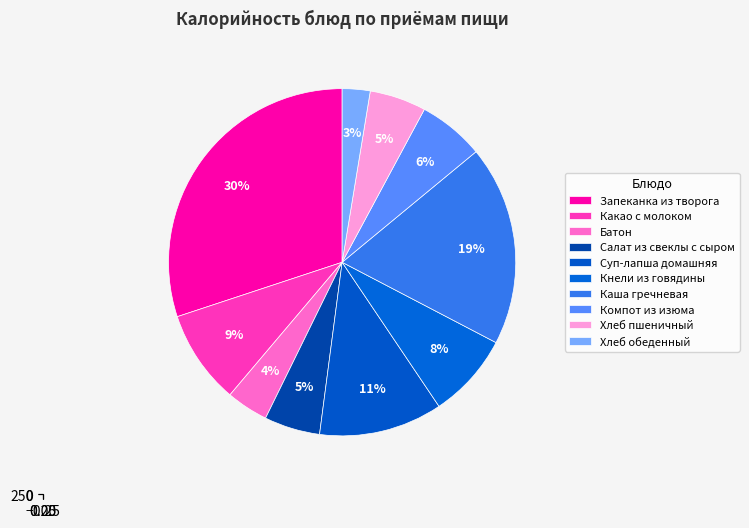

Does any single category account for the majority?

No